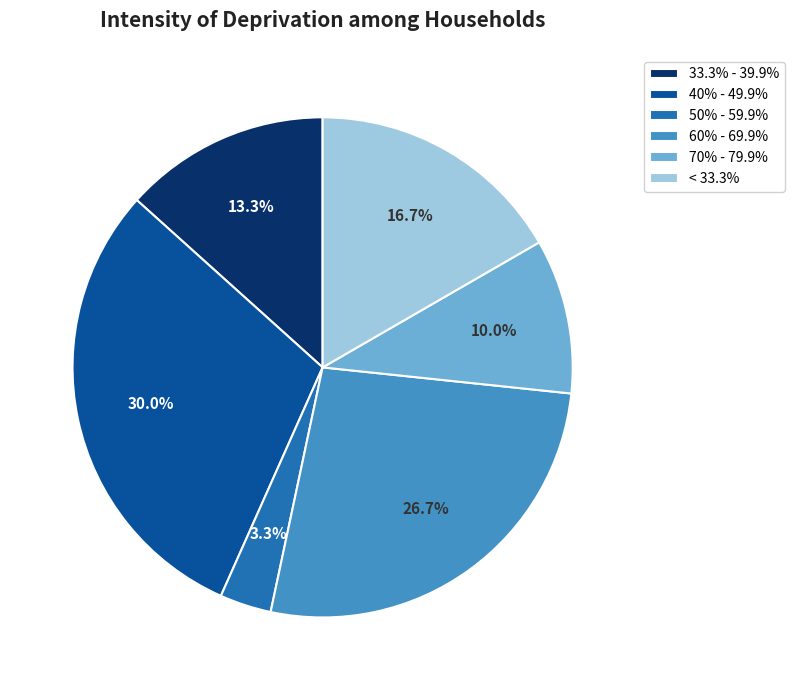

Which category has the biggest portion of the pie?

40% - 49.9%